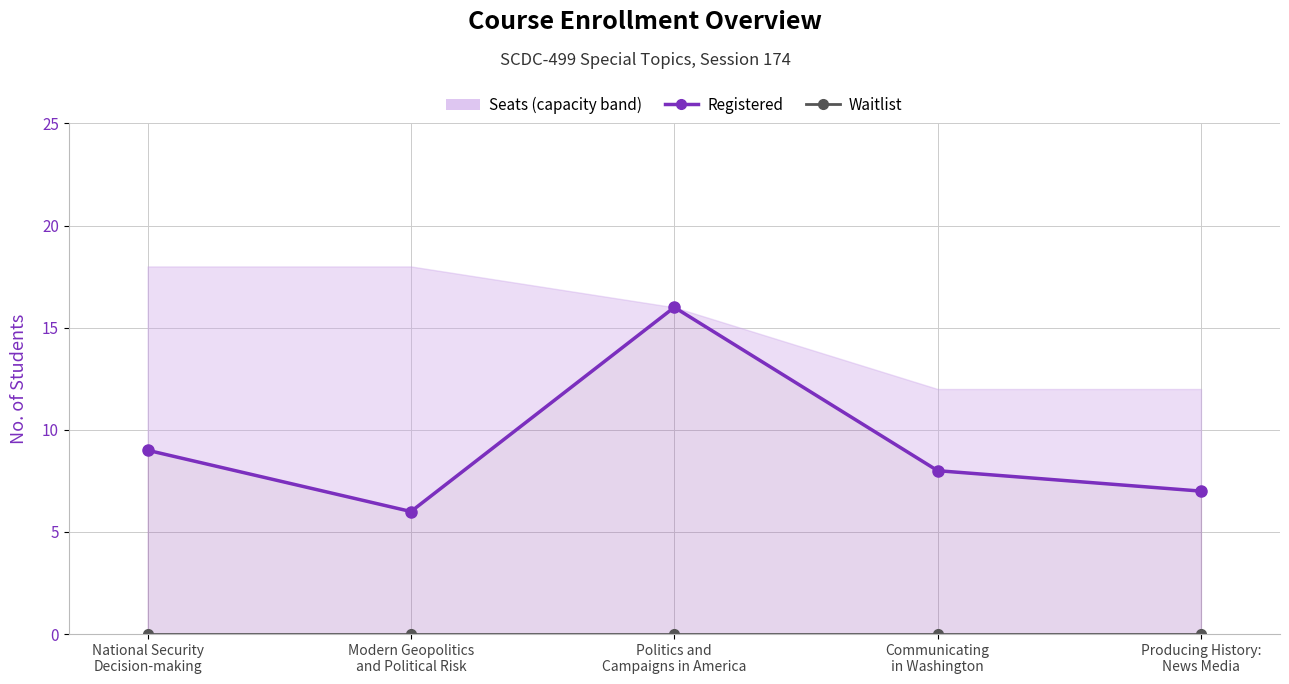

Which category has the highest value across all series?

Politics and
Campaigns in America